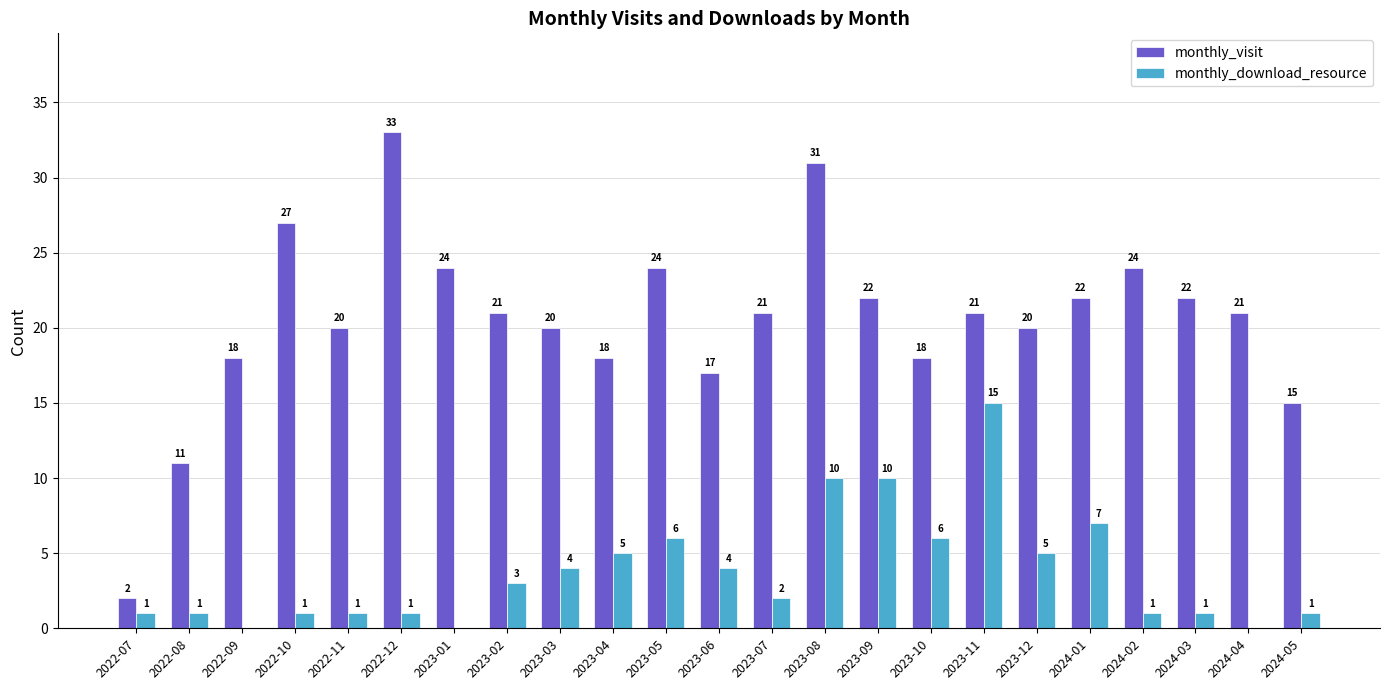

What is the sum of all monthly_visit values?

472